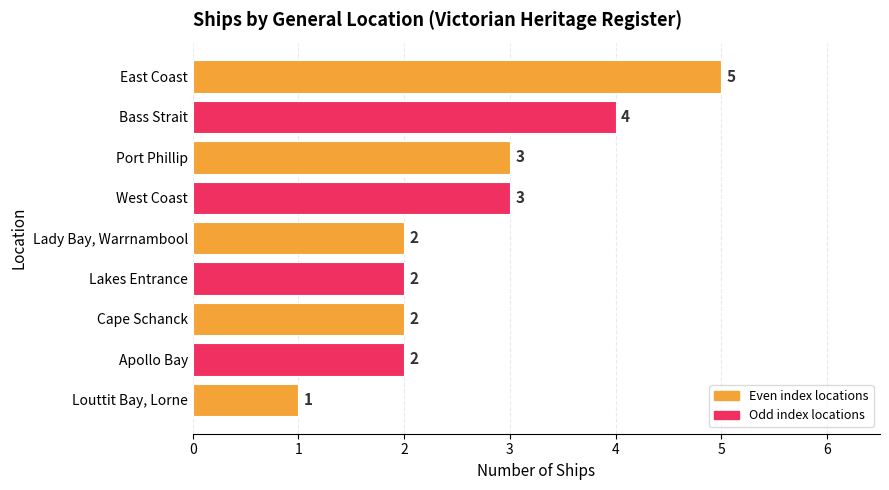

True or false: the data shows 3 at Bass Strait.

False